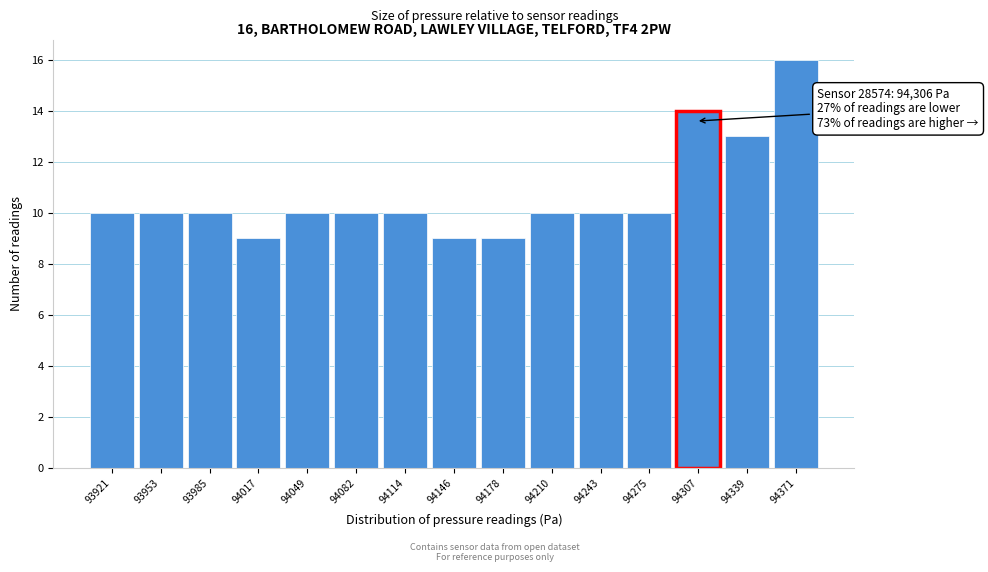

Over which range of the x-axis is the bar tallest?

94355 to 94390